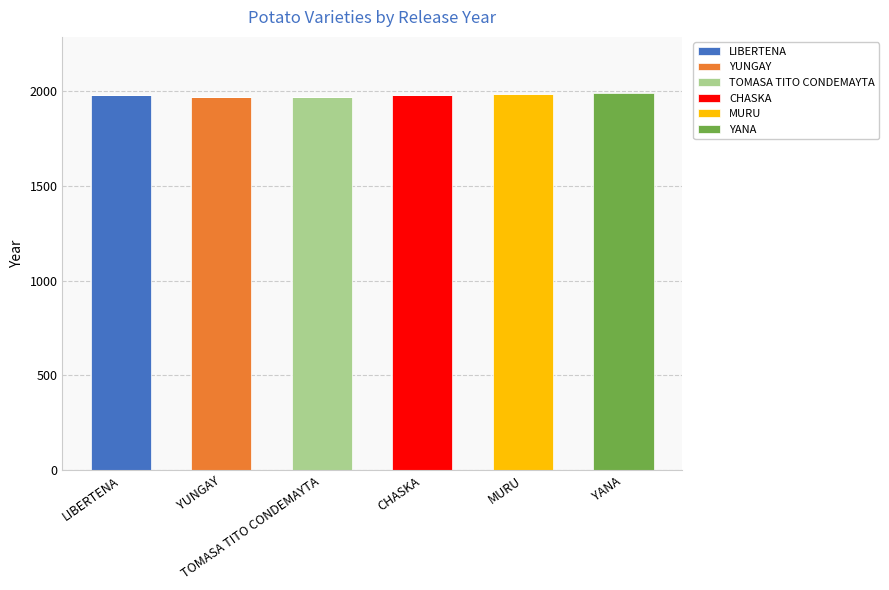

Are the bars grouped side by side (vs. stacked)?

No